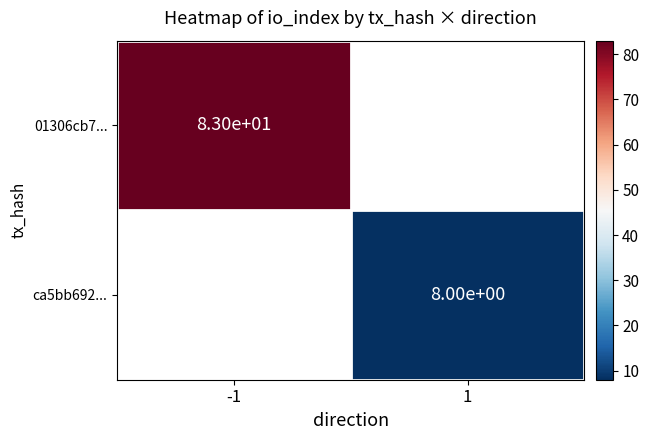

At which category does the chart reach its peak across all series?

-1